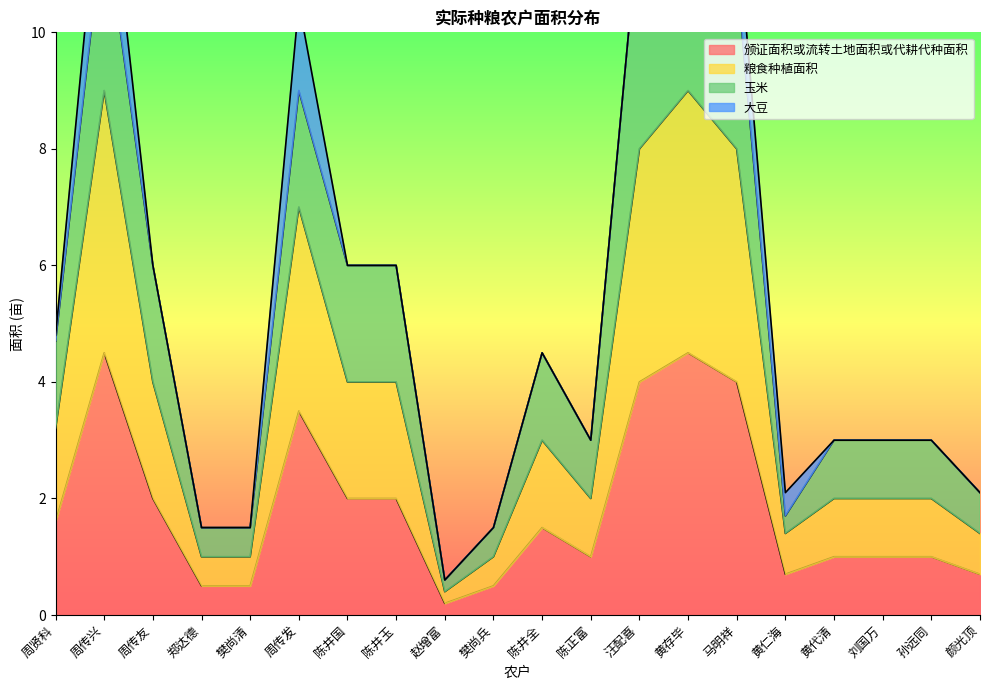

The 粮食种植面积 series shows 2.6 at 陈正富. True or false?

False